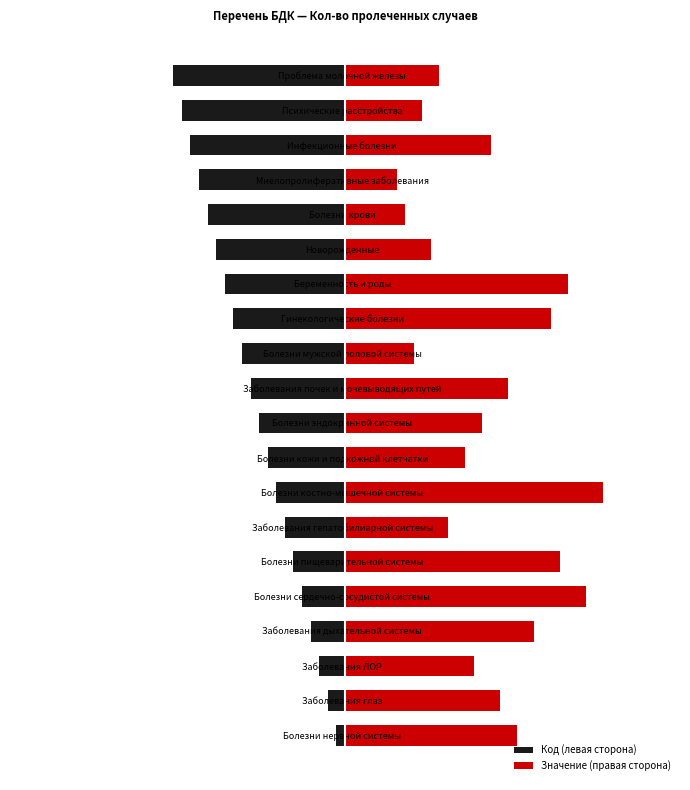

Where is Код (левая сторона) nearest to the value -10?

Болезни эндокринной системы